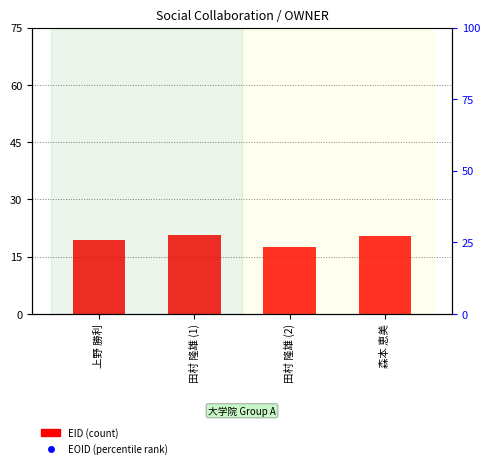

Which series reaches the minimum Y coordinate?

EID (count)